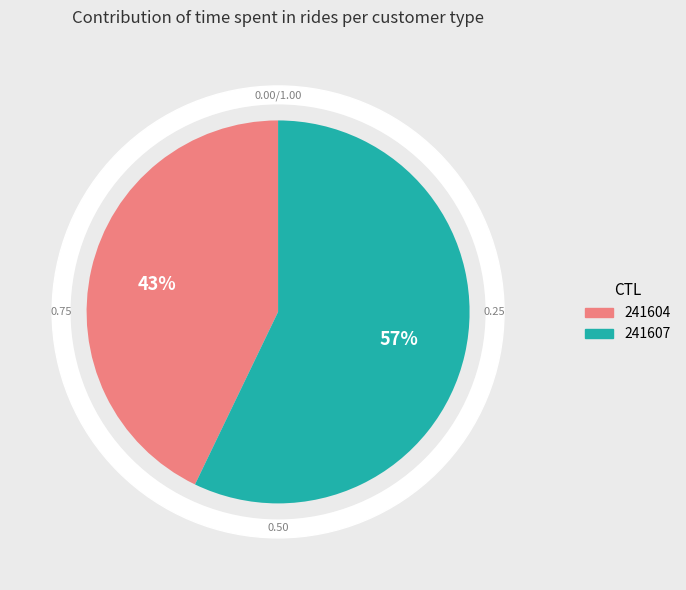

What percentage do 241604 and 241607 together represent?

100.0%